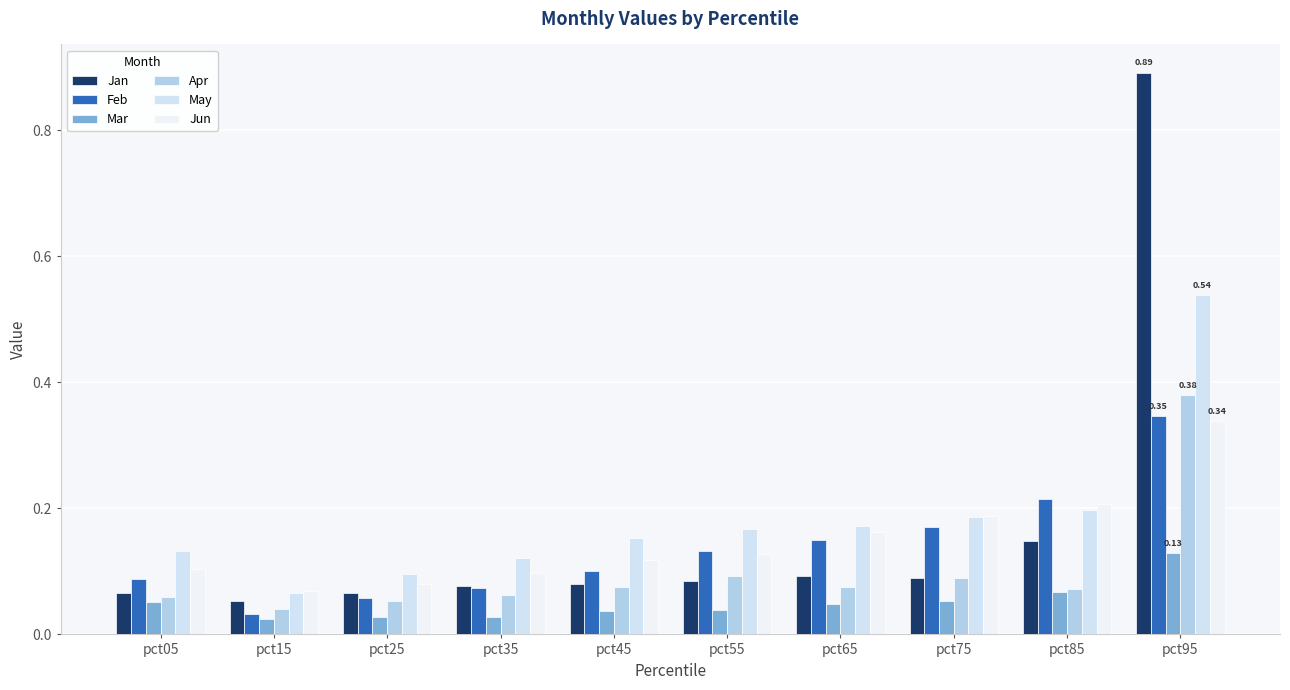

How many distinct data groups are displayed?

6